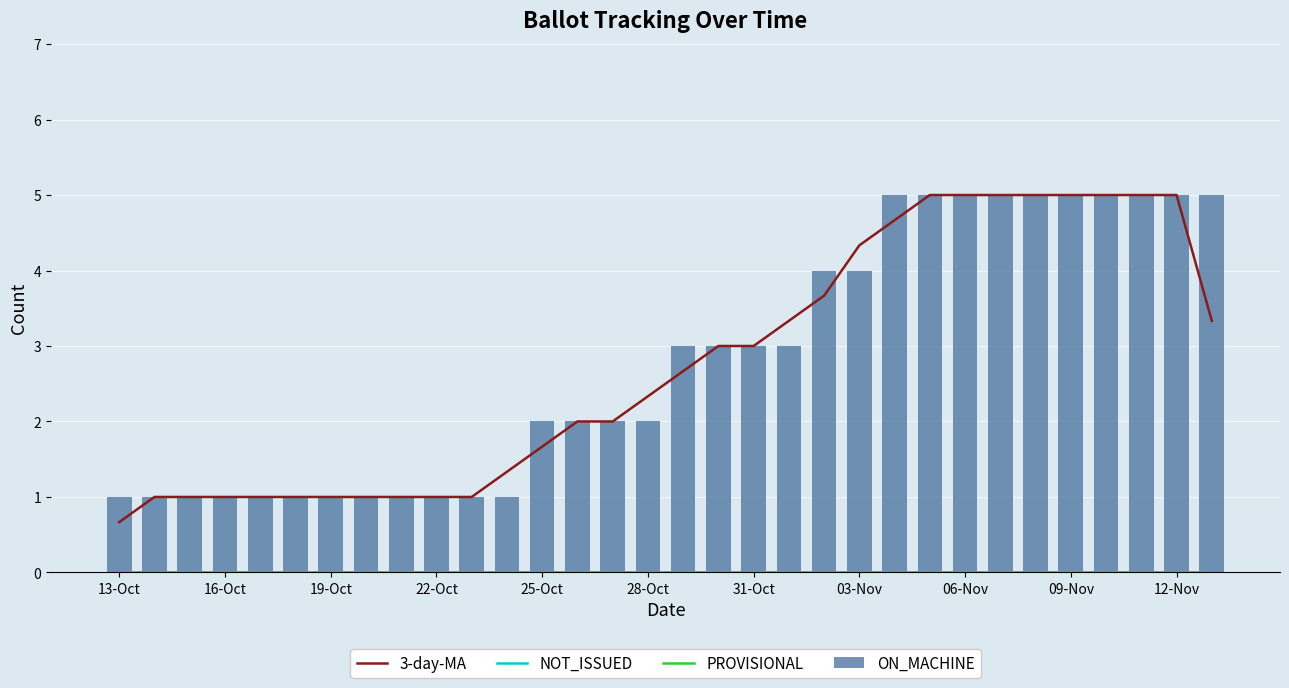

What is the difference between the second highest and minimum values in the ON_MACHINE series?

4